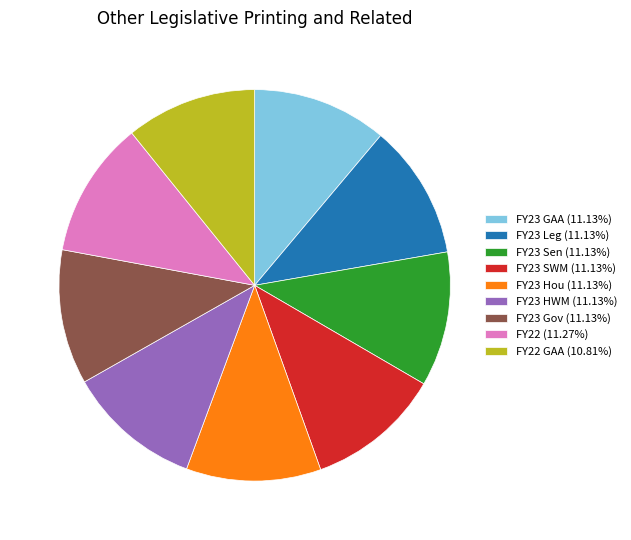

Does FY22 (11.27%) account for over 50% of the chart?

No